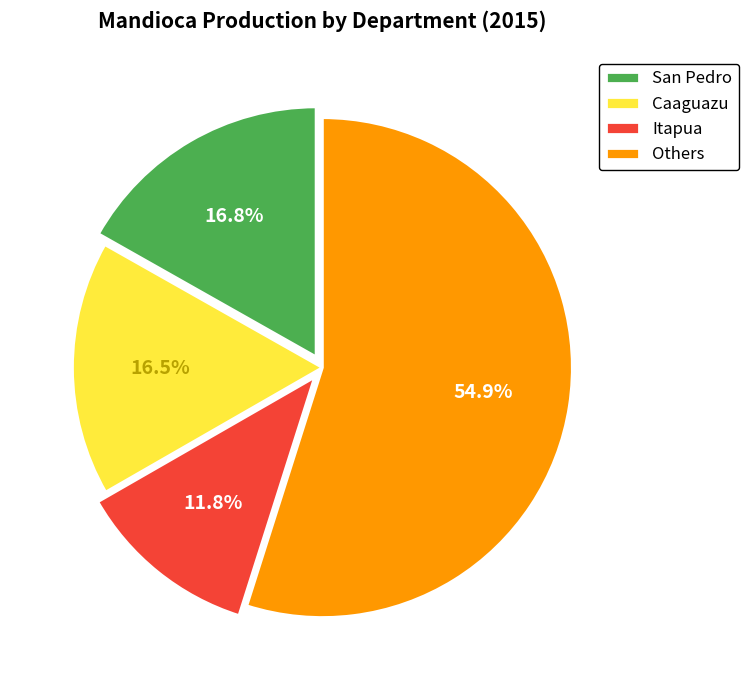

What is the smallest slice in the pie chart?

Itapua